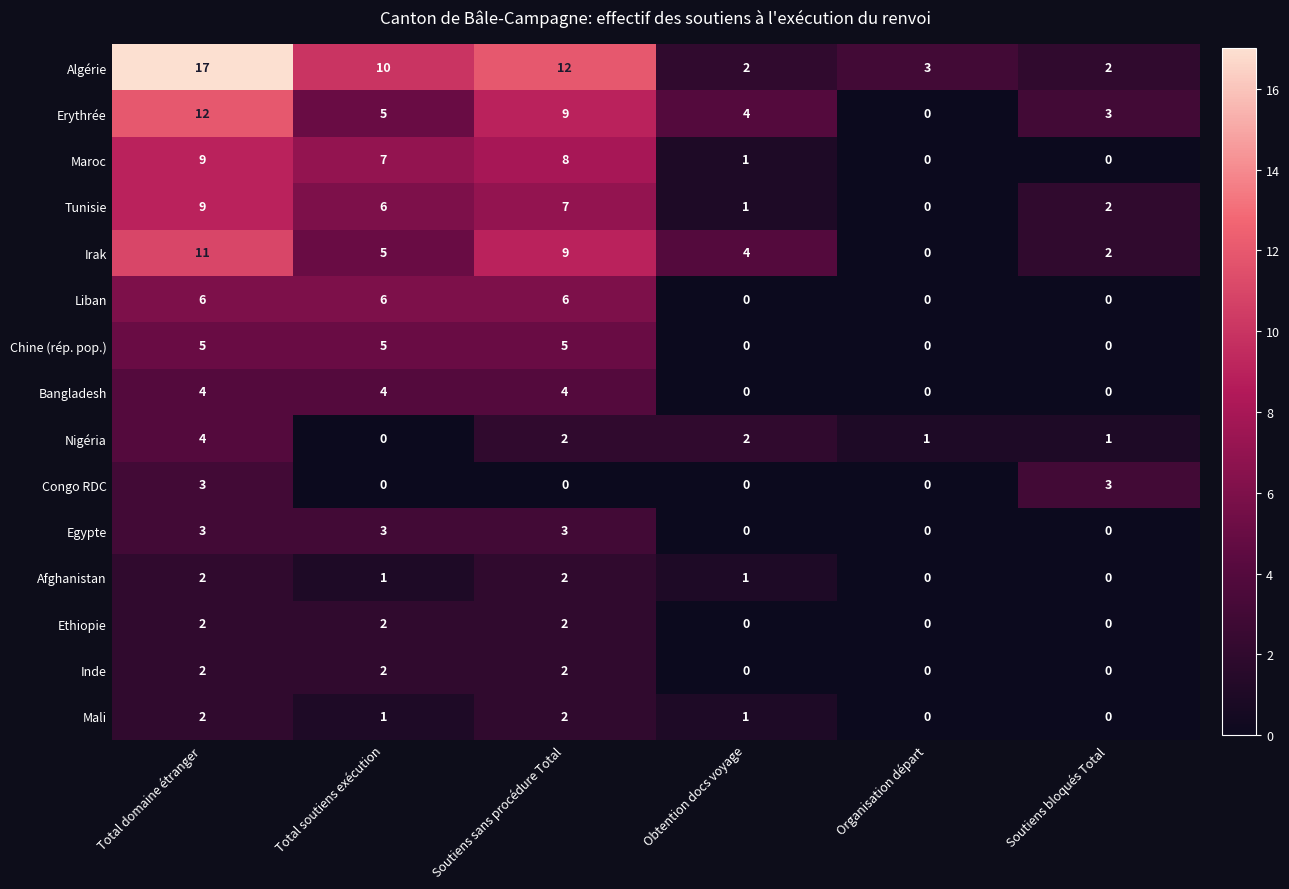

Count the number of data series in this chart.

15